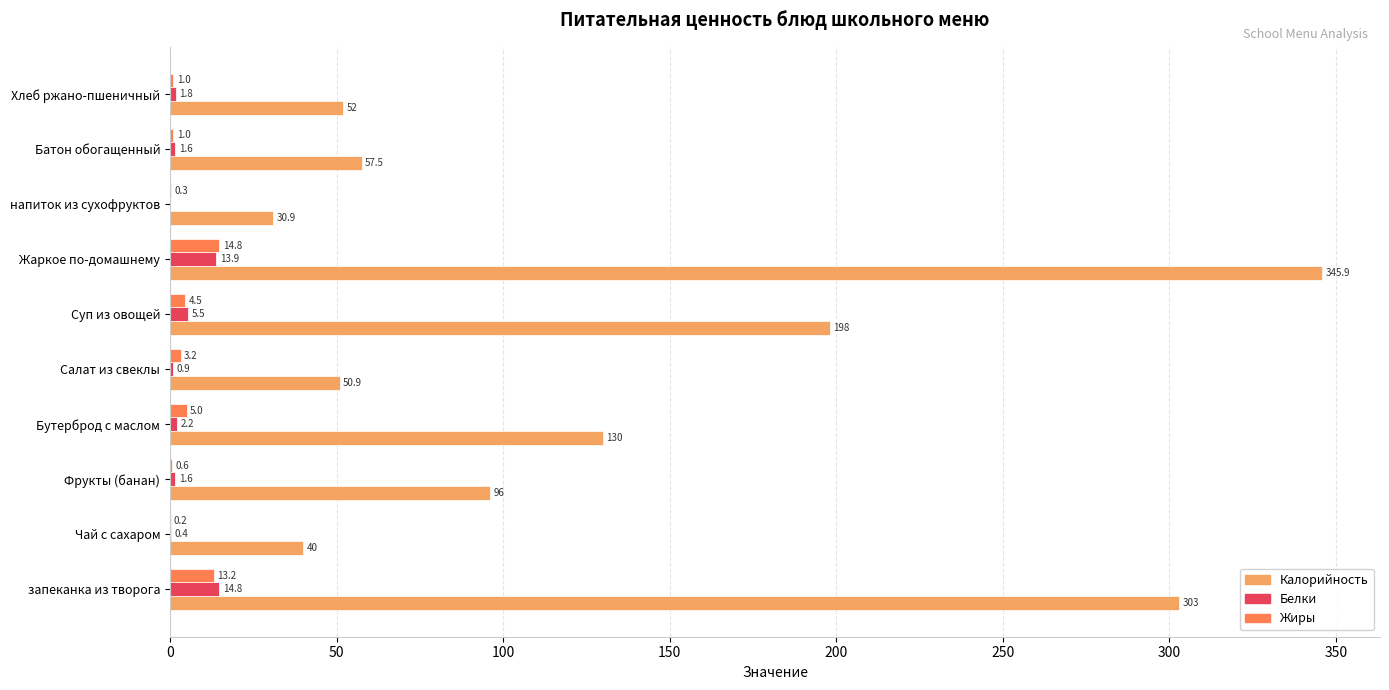

How many values in Белки are above zero?

9